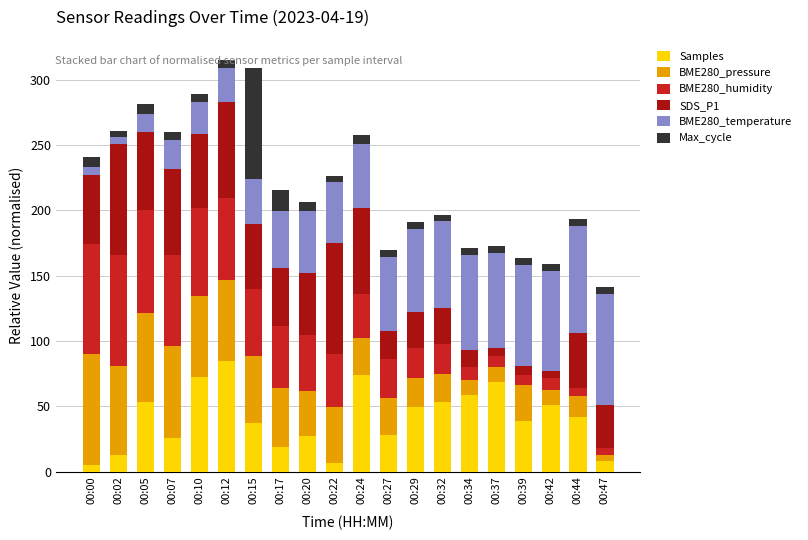

What is the difference between the maximum and minimum values in the Samples series?

80.0